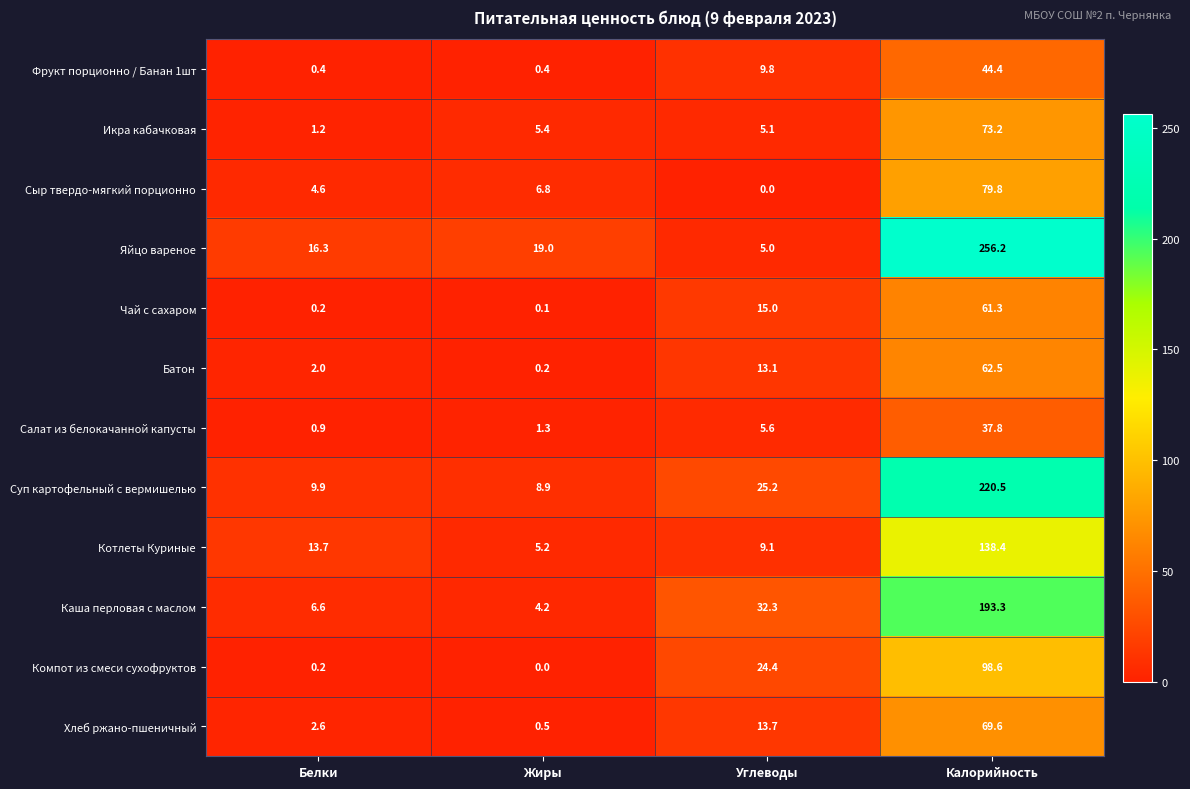

Rank the series at Жиры from highest to lowest value.

Яйцо вареное, Суп картофельный с вермишелью, Сыр твердо-мягкий порционно, Икра кабачковая, Котлеты Куриные, Каша перловая с маслом, Салат из белокачанной капусты, Хлеб ржано-пшеничный, Фрукт порционно / Банан 1шт, Батон, Чай с сахаром, Компот из смеси сухофруктов